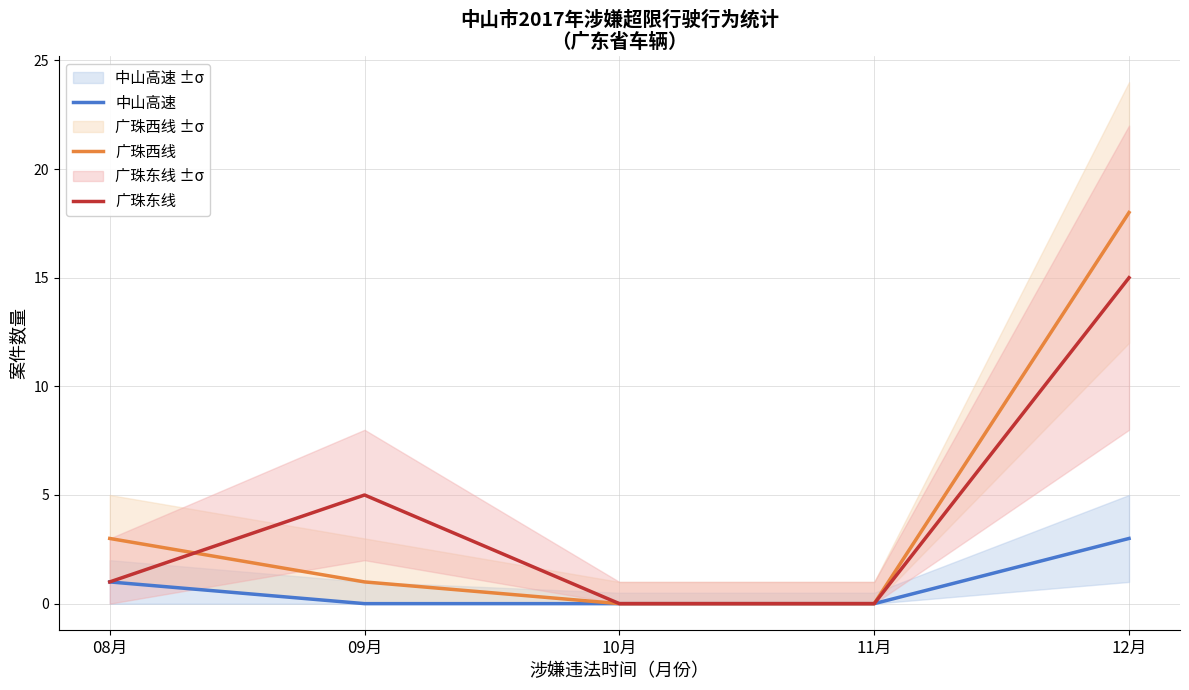

At which category does the chart reach its minimum across all series?

09月